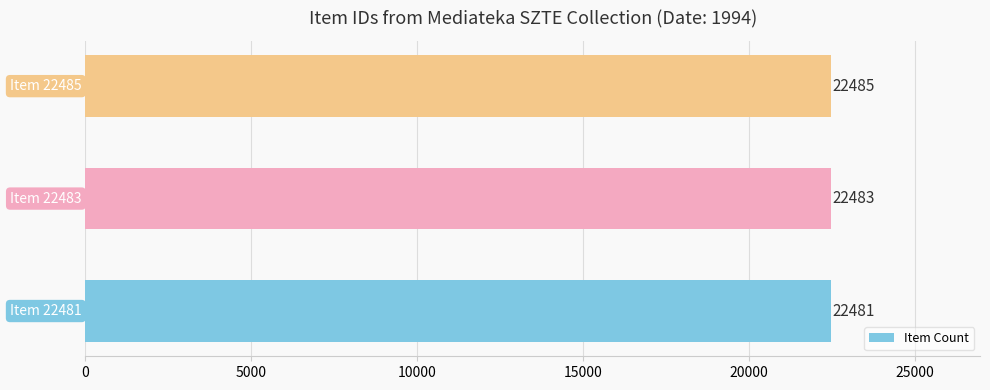

How many bars are there in total?

3